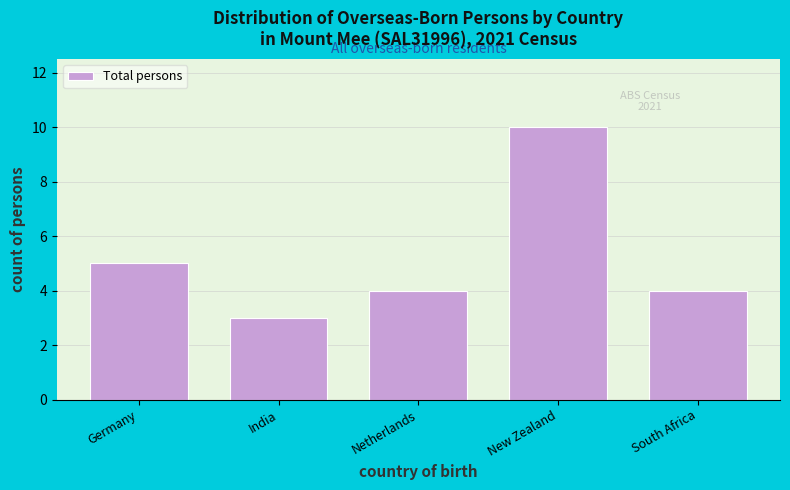

Reading left to right, what are all the values shown in this chart?

Germany=5	India=3	Netherlands=4	New Zealand=10	South Africa=4